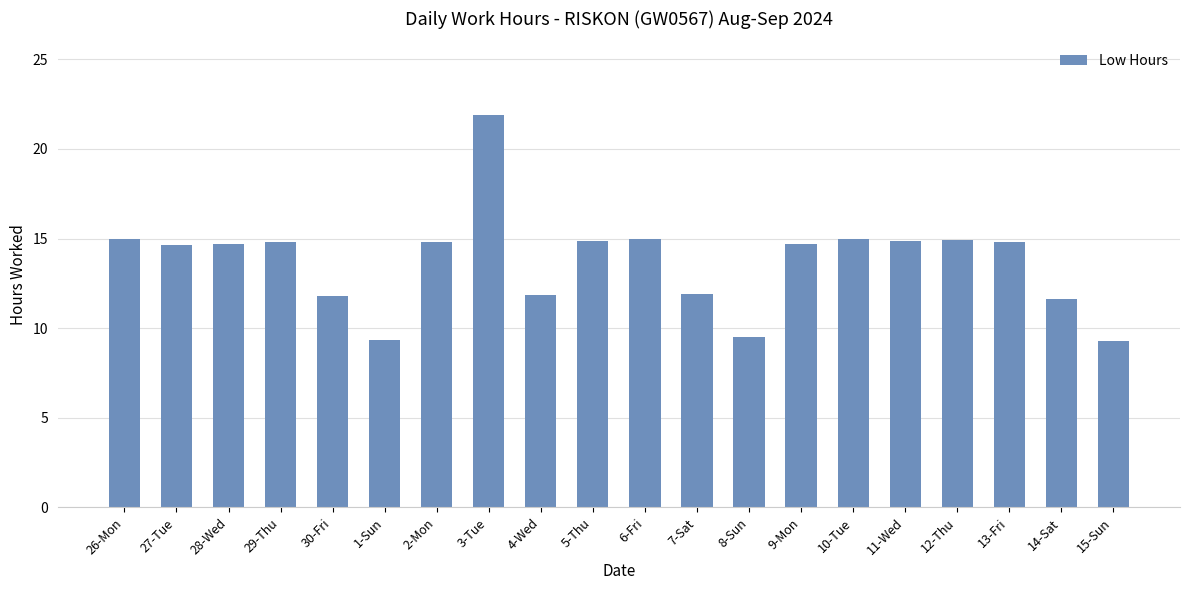

The chart shows a value of 16.8 at 4-Wed. True or false?

False